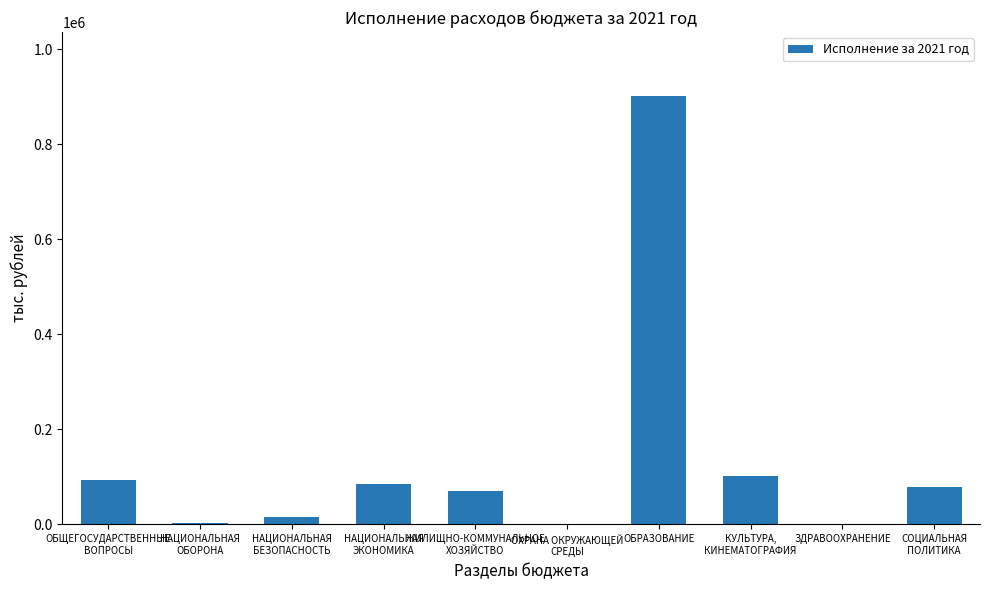

What is the approximate value at СОЦИАЛЬНАЯ
ПОЛИТИКА?

79603.8